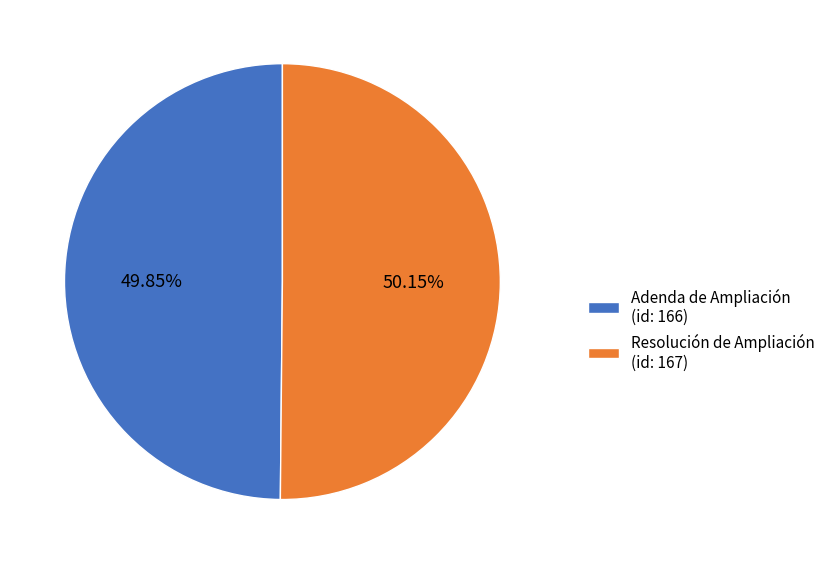

Is the sum of Adenda de Ampliación (id: 166) and Resolución de Ampliación (id: 167) greater than half?

Yes